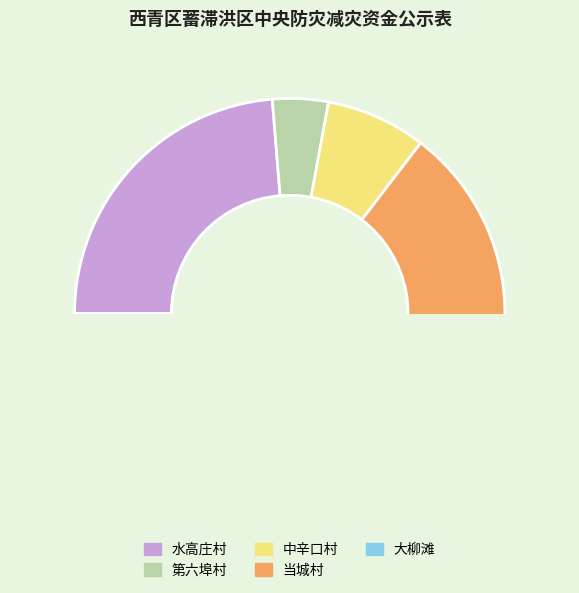

Which slice is the smallest?

第六埠村